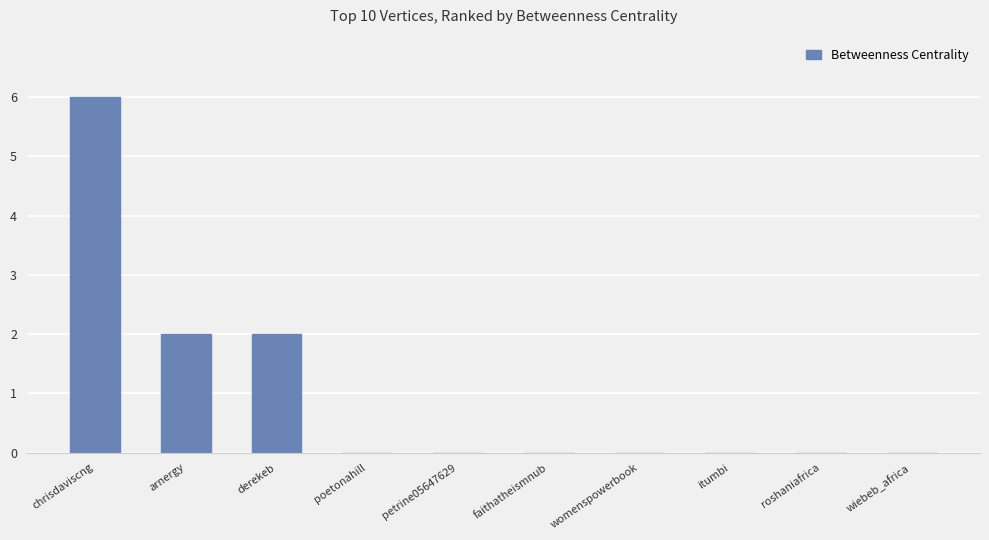

Read the value at derekeb.

2